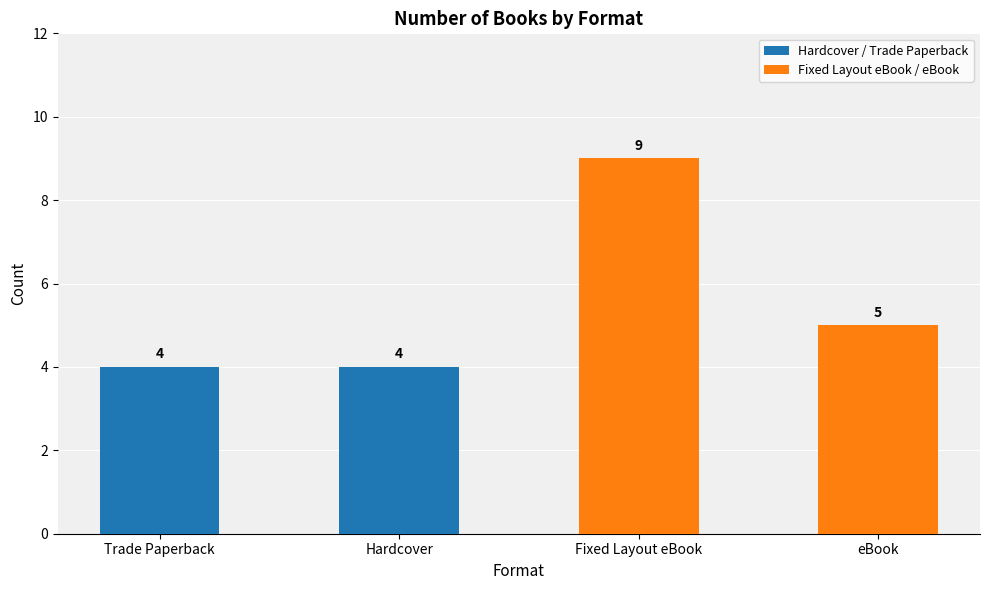

Is it true that Hardcover / Trade Paperback equals 5 at Trade Paperback?

False